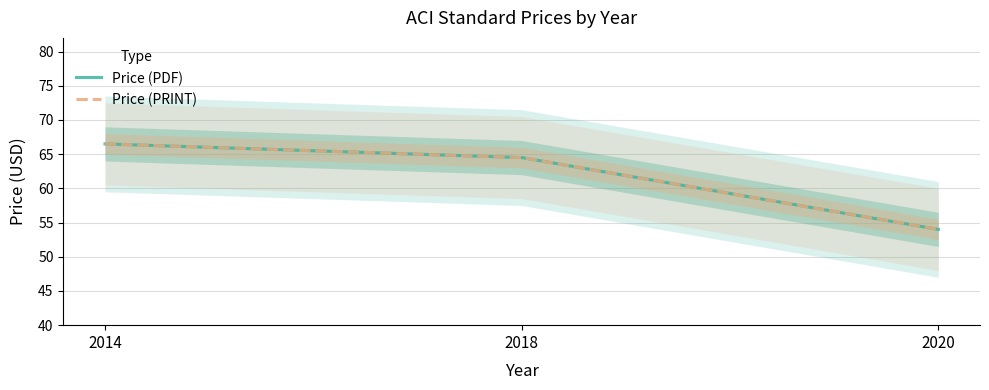

What is the value of the Price (PDF) point at the 1st from the left?

66.5